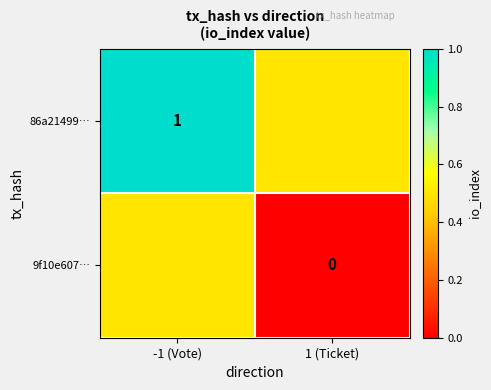

Is the value of 9f10e607… at 1 (Ticket) greater than the value of 86a21499… at -1 (Vote)?

No